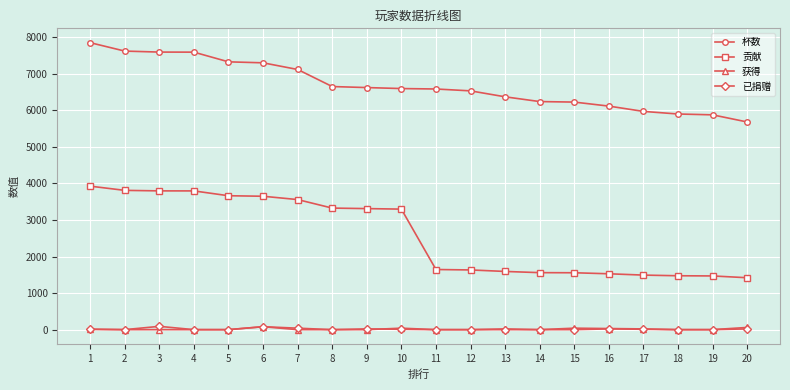

What is the maximum value shown in the chart?

7850